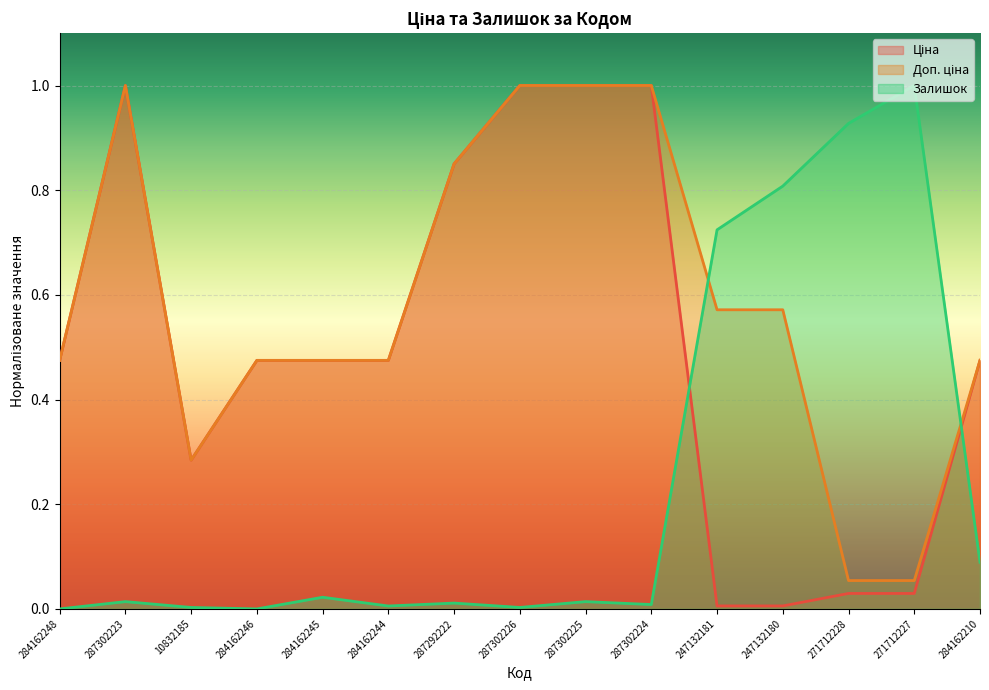

List the labels in order of Залишок value, largest first.

271712227, 271712228, 247132180, 247132181, 284162210, 284162245, 287302223, 287302225, 287292222, 287302224, 284162244, 10832185, 287302226, 284162248, 284162246